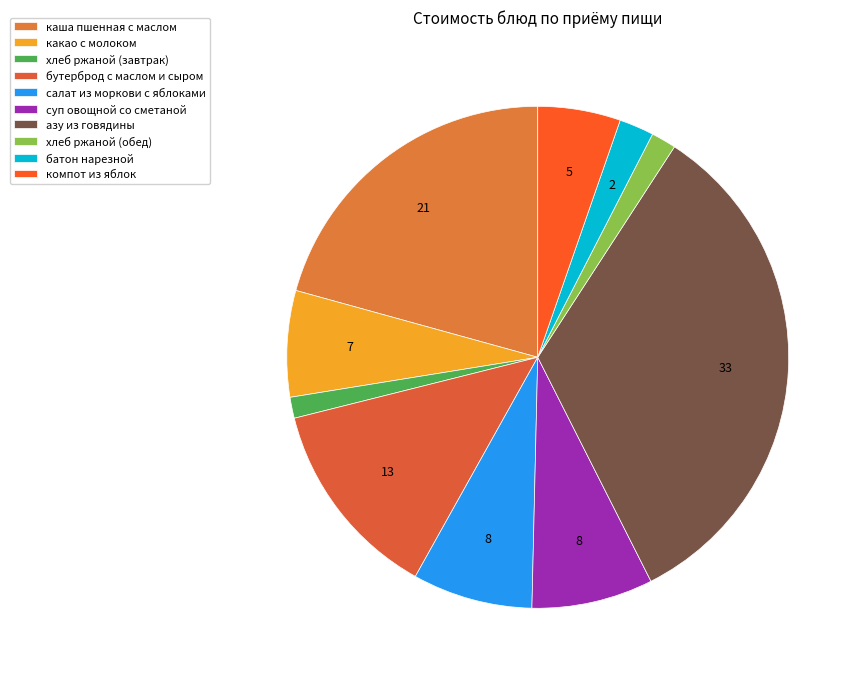

The компот из яблок slice represents 5% of the pie. True or false?

True